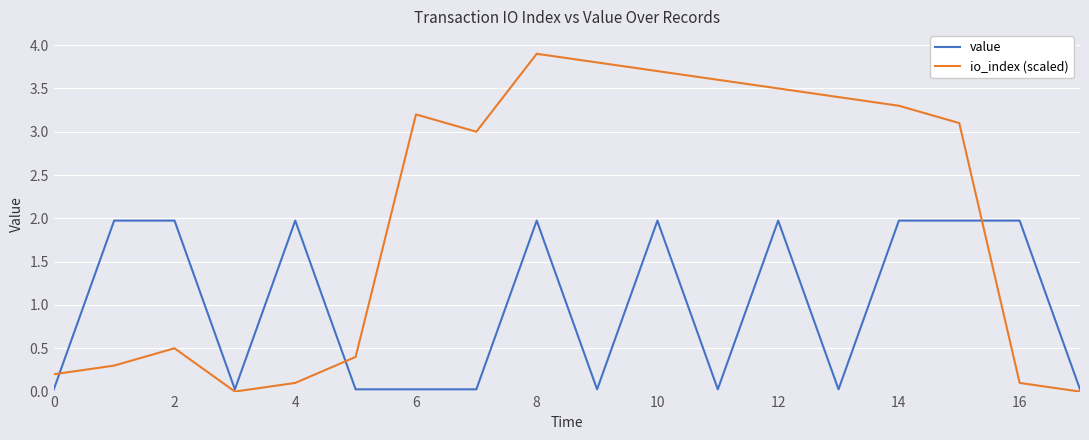

Which series has the largest total across all categories?

io_index (scaled)